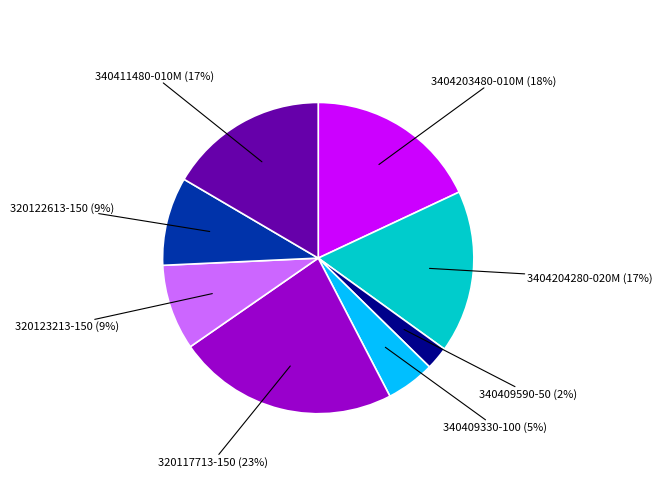

Is there a majority slice in this chart?

No